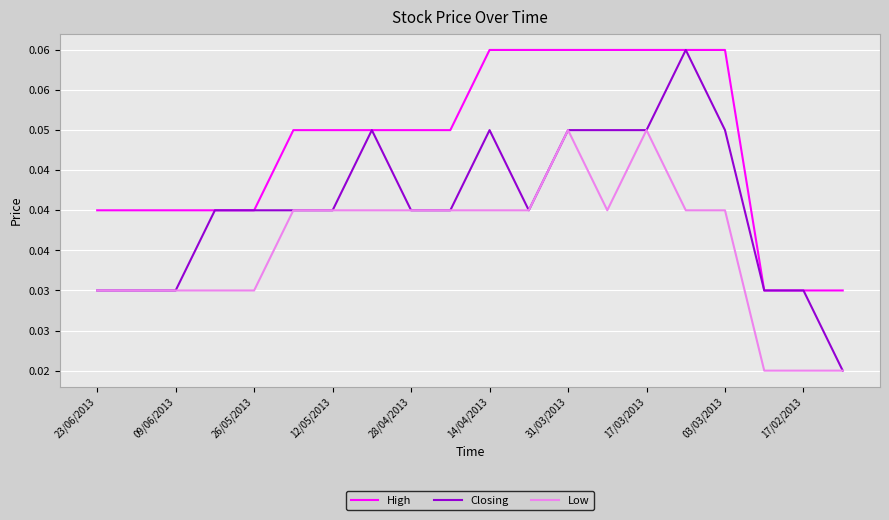

At which category does the chart reach its minimum across all series?

19